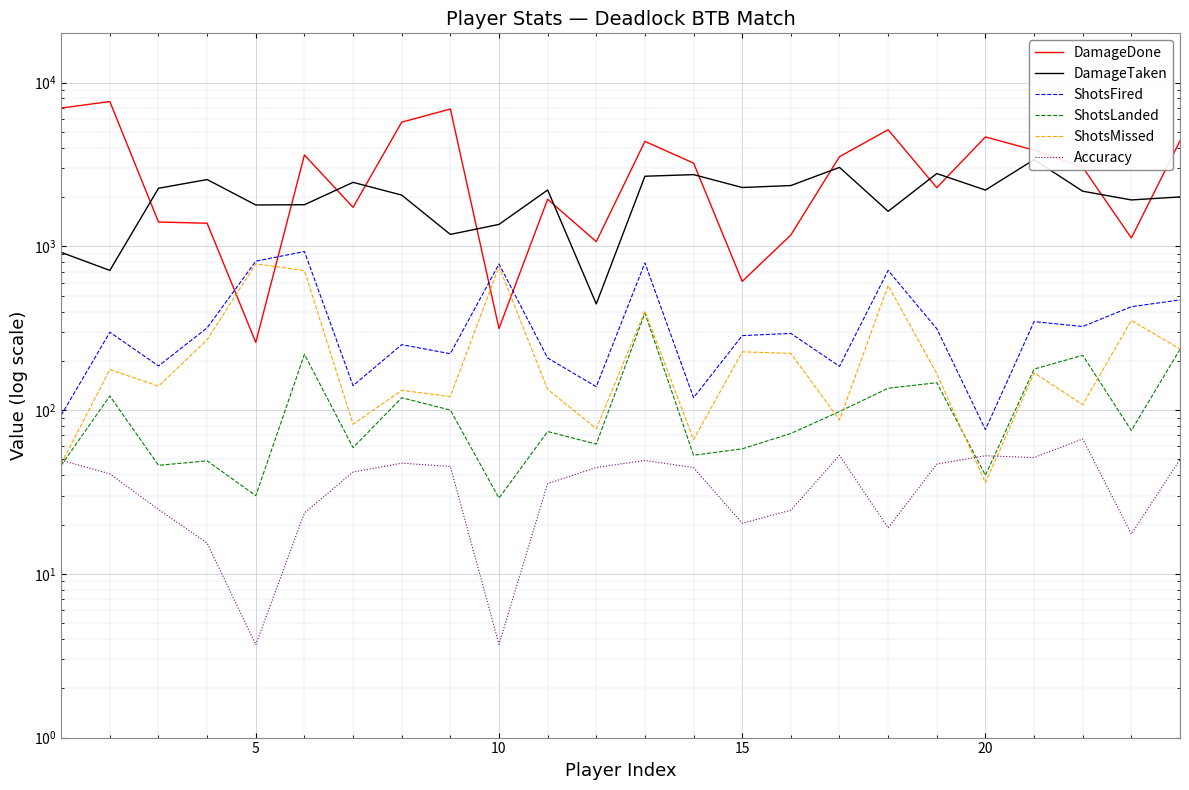

List the series in order of their peak value, lowest first.

Accuracy, ShotsLanded, ShotsMissed, ShotsFired, DamageTaken, DamageDone